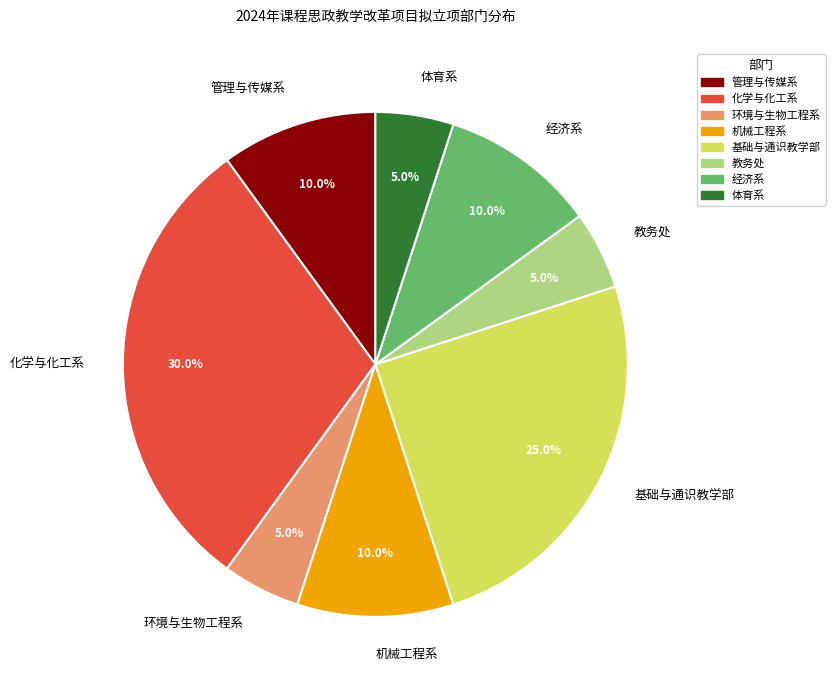

Approximately how many times larger is the value at 经济系 compared to 机械工程系?

1.0